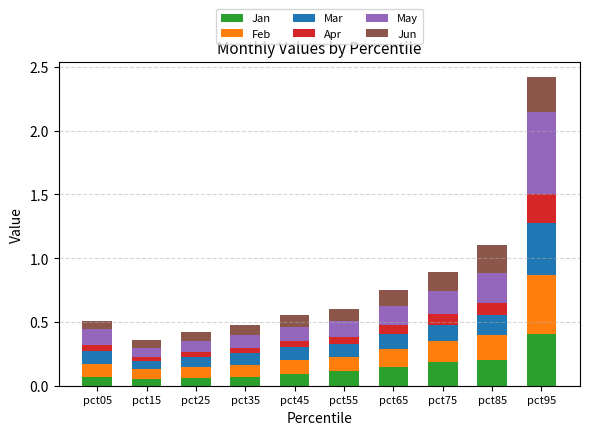

The value of Jan at pct55 is 0.2. True or false?

False